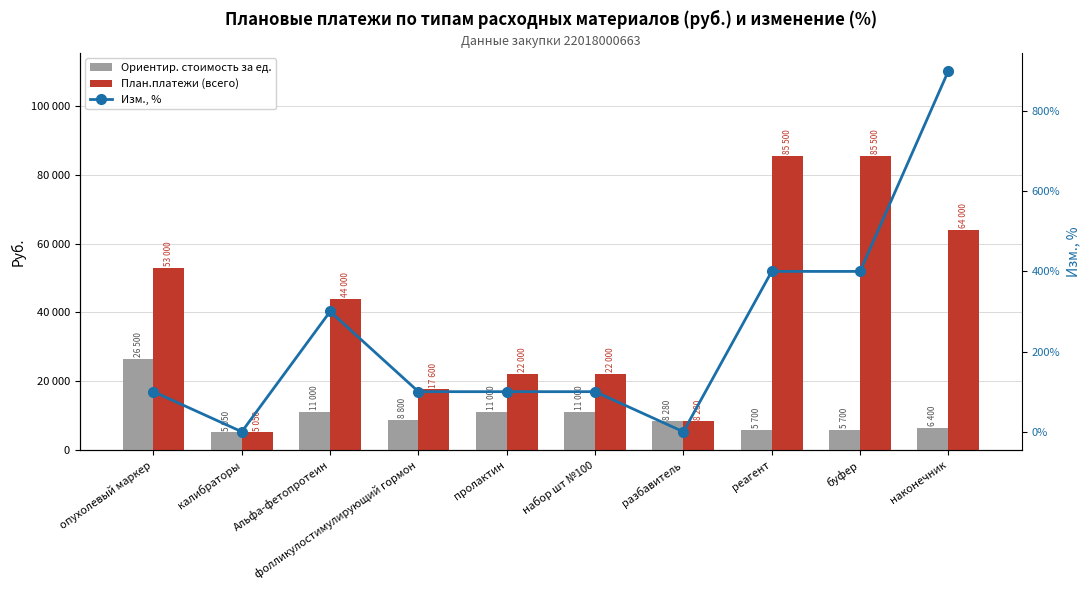

Reading left to right, what are all the values shown in this chart?

Ориентир. стоимость за ед.: 26500	5050	11000	8800	11000	11000	8280	5700	5700	6400
План.платежи (всего): 53000	5050	44000	17600	22000	22000	8280	85500	85500	64000
Изм., %: 100	0	300	100	100	100	0	400	400	900